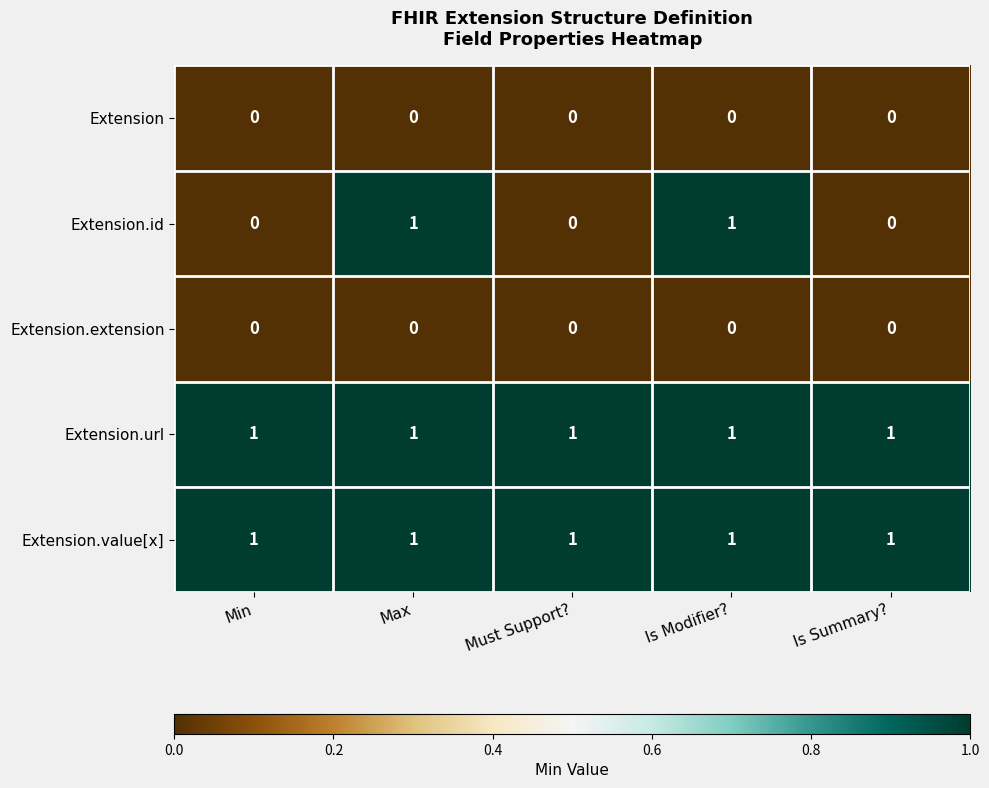

Reading left to right, transcribe all the data shown in this chart.

Extension: Min=0	Max=0	Must Support?=0	Is Modifier?=0	Is Summary?=0
Extension.id: Min=0	Max=1	Must Support?=0	Is Modifier?=1	Is Summary?=0
Extension.extension: Min=0	Max=0	Must Support?=0	Is Modifier?=0	Is Summary?=0
Extension.url: Min=1	Max=1	Must Support?=1	Is Modifier?=1	Is Summary?=1
Extension.value[x]: Min=1	Max=1	Must Support?=1	Is Modifier?=1	Is Summary?=1